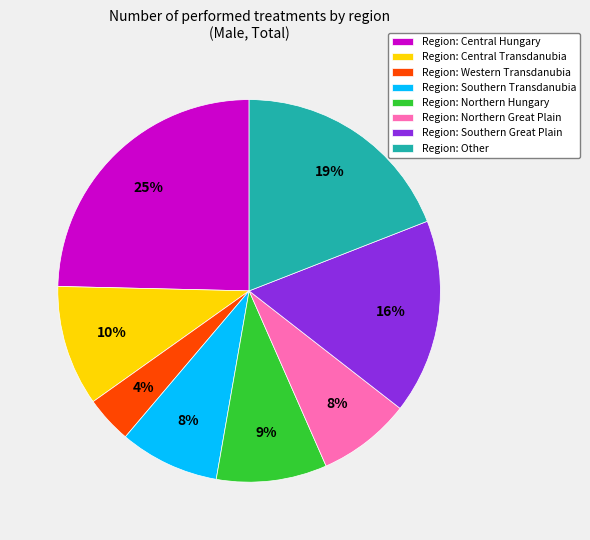

What is the largest slice in the pie chart?

Region: Central Hungary